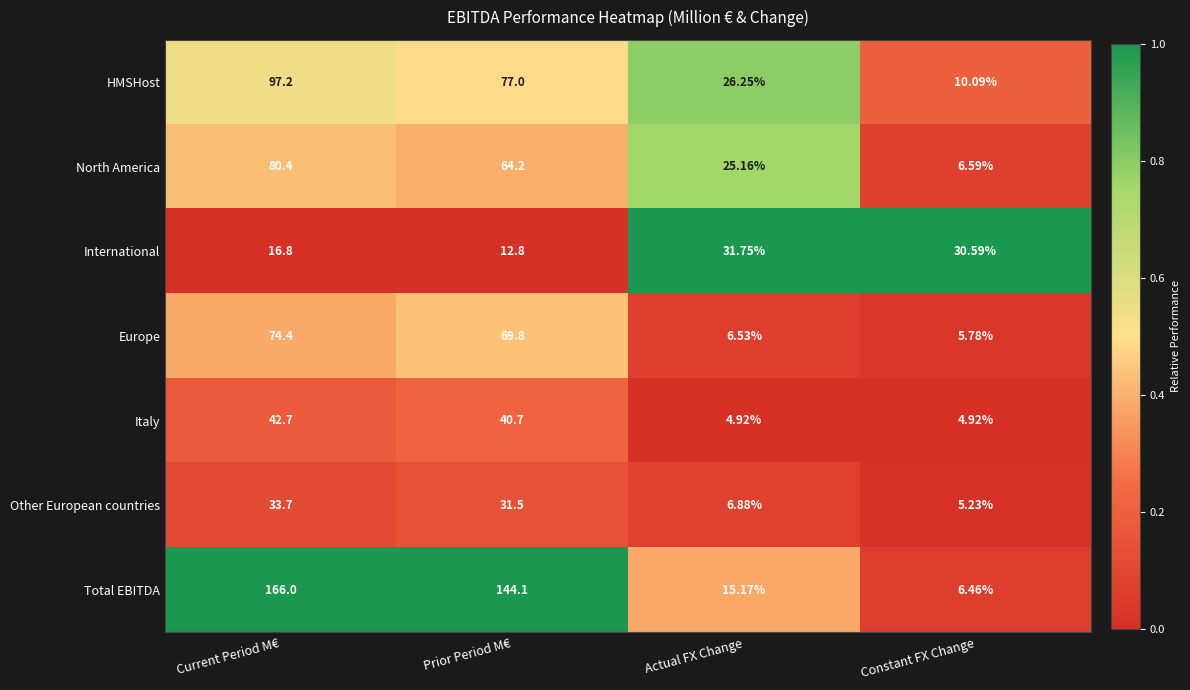

Which series has the widest spread of values?

Total EBITDA